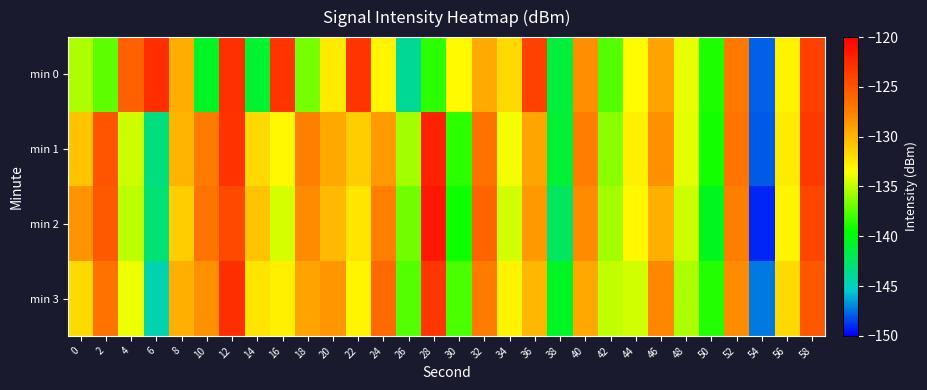

Reading left to right, extract all data points from this chart.

min 0: 0=-135.5	2=-137.3	4=-125.8	6=-122.8	8=-129.7	10=-140.6	12=-122.9	14=-140.9	16=-123.1	18=-136.7	20=-132.6	22=-123.1	24=-133.1	26=-143.9	28=-138.5	30=-133.3	32=-129.6	34=-131.8	36=-123.9	38=-141.3	40=-128.3	42=-137.5	44=-133.4	46=-129.2	48=-134.0	50=-138.8	52=-127.1	54=-147.8	56=-132.9	58=-123.8
min 1: 0=-130.7	2=-125.0	4=-134.7	6=-143.1	8=-130.0	10=-127.2	12=-123.0	14=-131.7	16=-133.2	18=-127.6	20=-129.4	22=-131.2	24=-128.9	26=-135.6	28=-122.1	30=-138.4	32=-126.7	34=-133.8	36=-129.3	38=-141.0	40=-127.5	42=-136.2	44=-132.8	46=-128.4	48=-134.1	50=-139.0	52=-126.8	54=-148.0	56=-132.6	58=-123.5
min 2: 0=-128.5	2=-125.3	4=-135.1	6=-142.8	8=-131.2	10=-126.9	12=-124.3	14=-130.7	16=-134.5	18=-128.1	20=-130.2	22=-132.4	24=-127.6	26=-136.8	28=-121.5	30=-139.2	32=-125.9	34=-134.6	36=-128.7	38=-142.3	40=-128.1	42=-135.7	44=-133.2	46=-129.8	48=-134.7	50=-140.3	52=-127.4	54=-149.1	56=-133.1	58=-124.2
min 3: 0=-131.8	2=-126.7	4=-133.9	6=-144.5	8=-129.8	10=-128.4	12=-122.7	14=-132.3	16=-132.8	18=-129.2	20=-128.6	22=-133.1	24=-126.3	26=-137.5	28=-123.2	30=-137.8	32=-127.3	34=-132.9	36=-130.1	38=-140.6	40=-129.4	42=-134.9	44=-134.6	46=-127.9	48=-135.4	50=-138.7	52=-128.2	54=-147.3	56=-131.8	58=-125.1